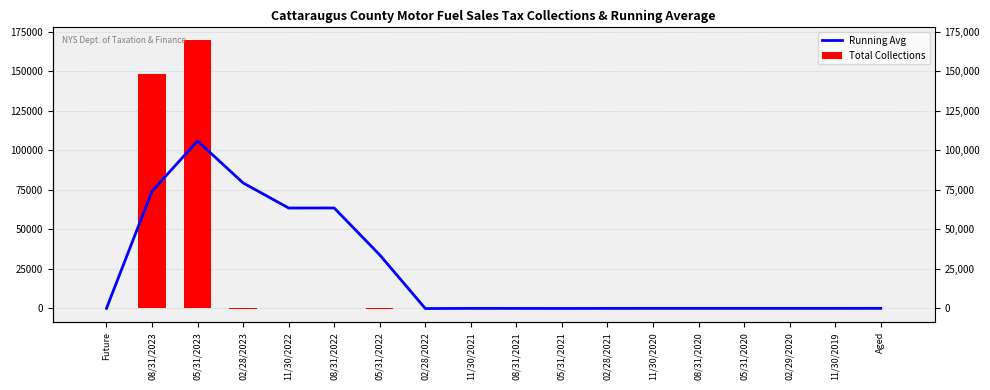

Reading left to right, list all the values displayed in this chart.

Running Avg: Future=0.0	08/31/2023=74133.1	05/31/2023=105954.2	02/28/2023=79369.2	11/30/2022=63504.7	08/31/2022=63520.8	05/31/2022=33829.0	02/28/2022=-99.3	11/30/2021=-23.8	08/31/2021=-31.1	05/31/2021=-56.5	02/28/2021=-22.1	11/30/2020=-7.1	08/31/2020=-0.4	05/31/2020=-5.1	02/29/2020=-13.7	11/30/2019=-9.5	Aged=14.8
Total Collections: Future=0.0	08/31/2023=148266.2	05/31/2023=169596.3	02/28/2023=-385.7	11/30/2022=46.7	08/31/2022=80.7	05/31/2022=-193.0	02/28/2022=-45.3	11/30/2021=-8.3	08/31/2021=10.4	05/31/2021=-46.3	02/28/2021=-21.0	11/30/2020=29.9	08/31/2020=25.3	05/31/2020=-13.5	02/29/2020=-89.1	11/30/2019=0.0	Aged=151.5